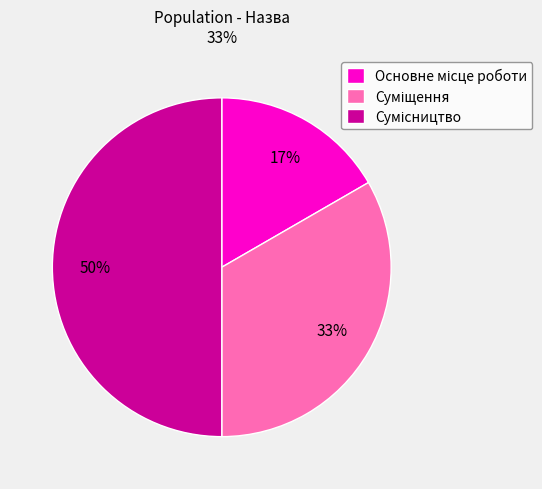

To the nearest percent, what is the difference between the largest and smallest slice percentages?

33%